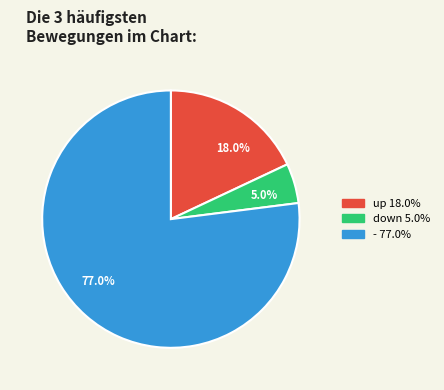

Which category has the biggest portion of the pie?

-